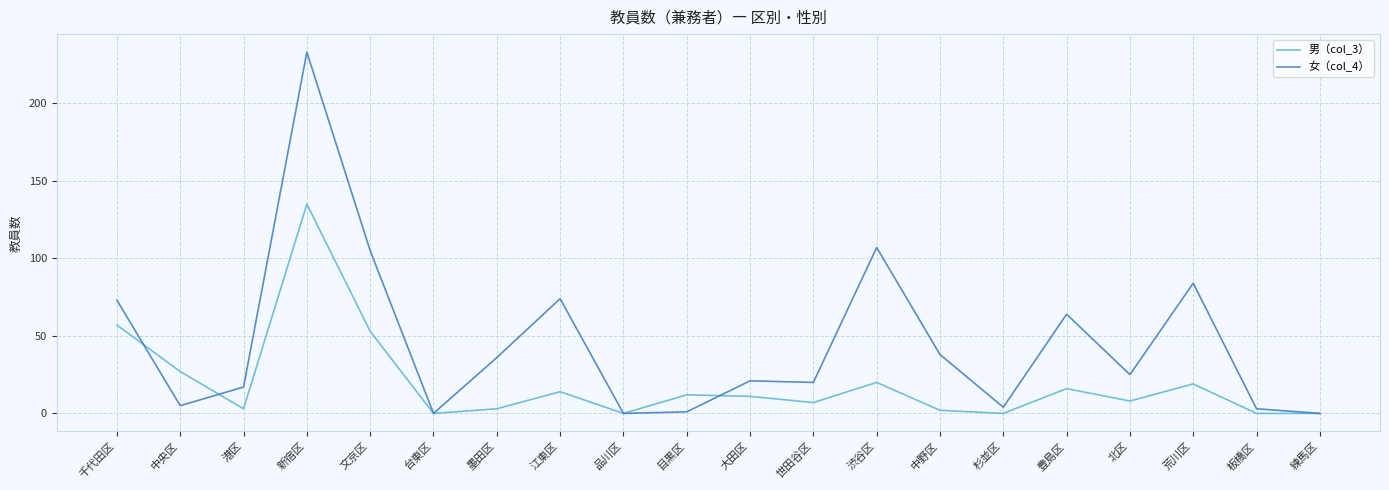

What is the difference between the 男（col_3） values at 中野区 and 港区?

1